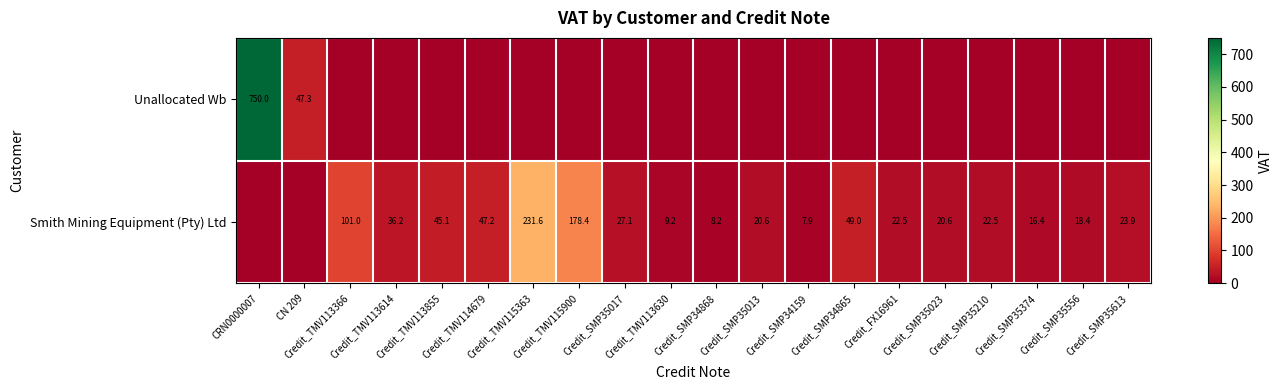

List the labels in order of Unallocated Wb value, largest first.

CRN0000007, CN 209, Credit_TMV113366, Credit_TMV113614, Credit_TMV113855, Credit_TMV114679, Credit_TMV115363, Credit_TMV115900, Credit_SMP35017, Credit_TMV113630, Credit_SMP34868, Credit_SMP35013, Credit_SMP34159, Credit_SMP34865, Credit_FX16961, Credit_SMP35023, Credit_SMP35210, Credit_SMP35374, Credit_SMP35556, Credit_SMP35613